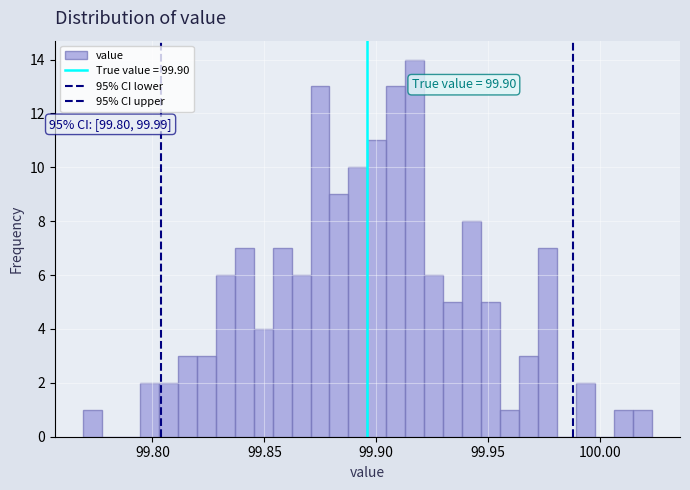

Read against the x-axis, roughly where is the centre of the tallest bar?

99.915